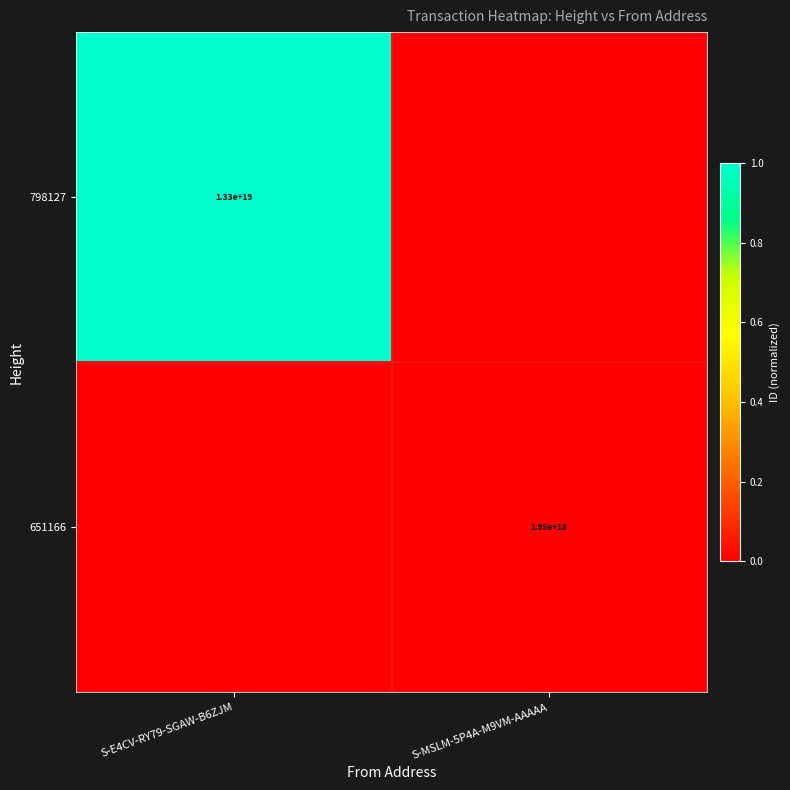

At how many categories does at least one series exceed 0?

1